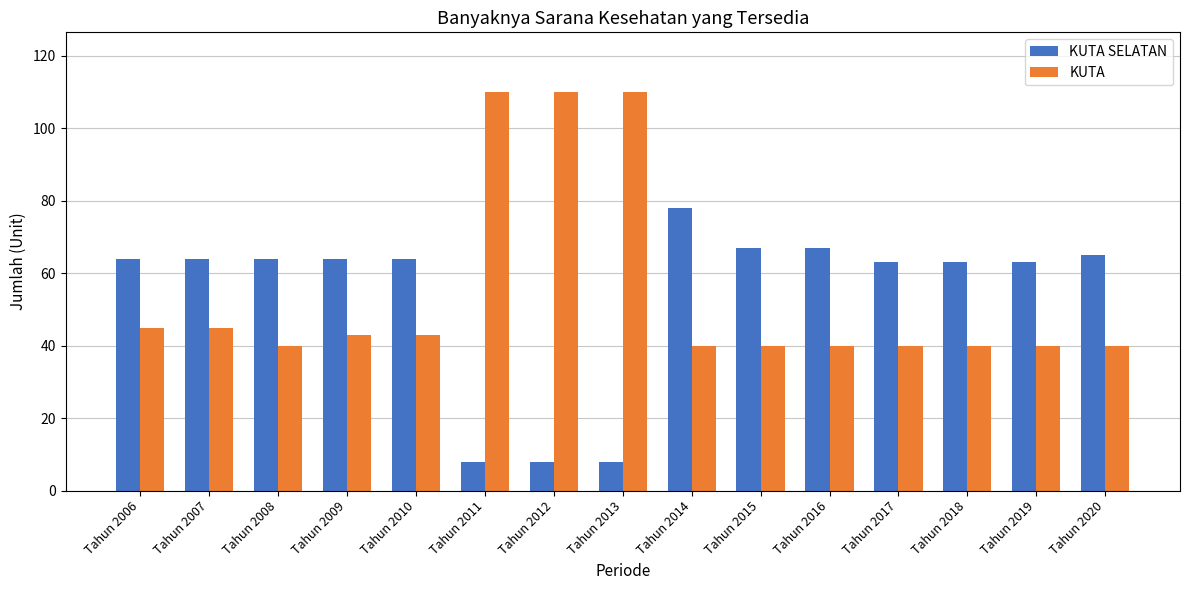

What is the value of the KUTA bar at the 15th from the left?

40